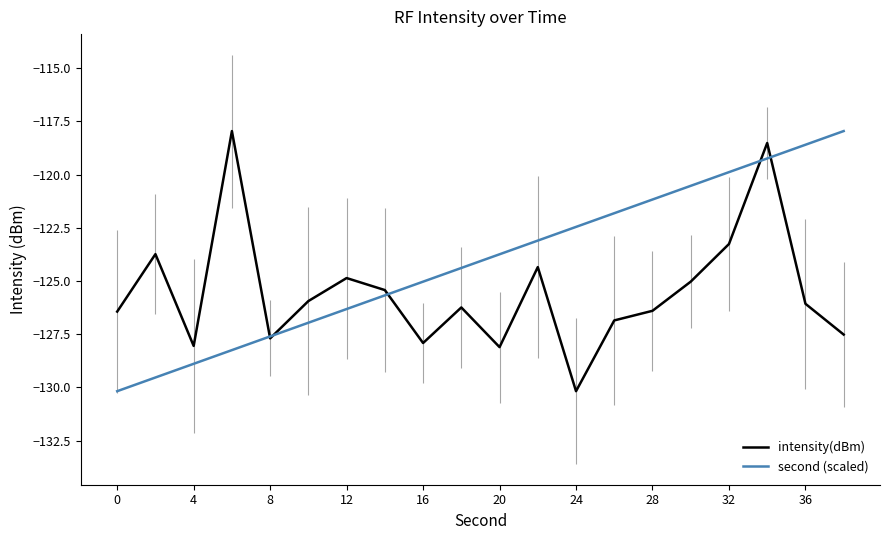

At which label does second (scaled) first exceed -123?

24